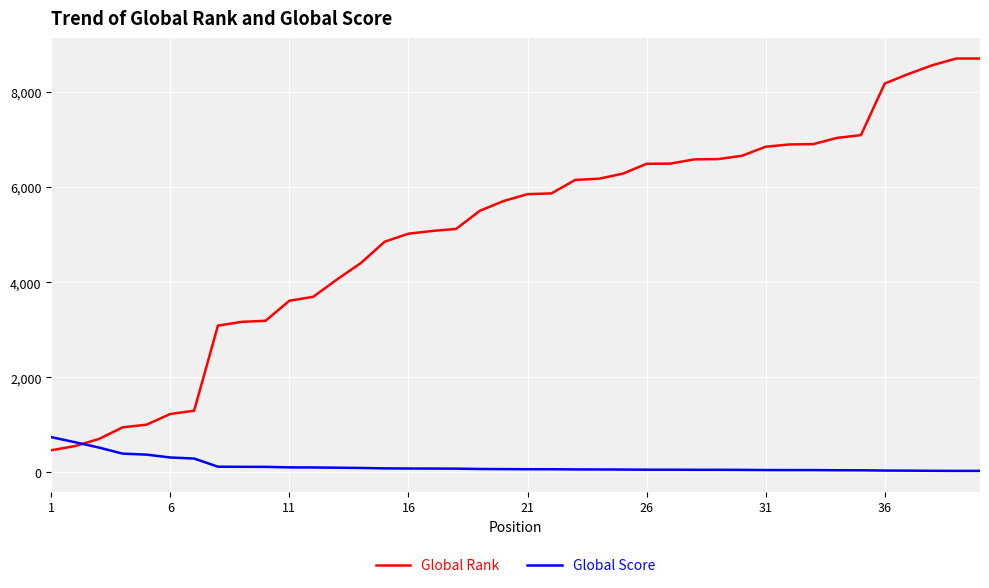

Which series has the largest range (max minus min)?

Global Rank